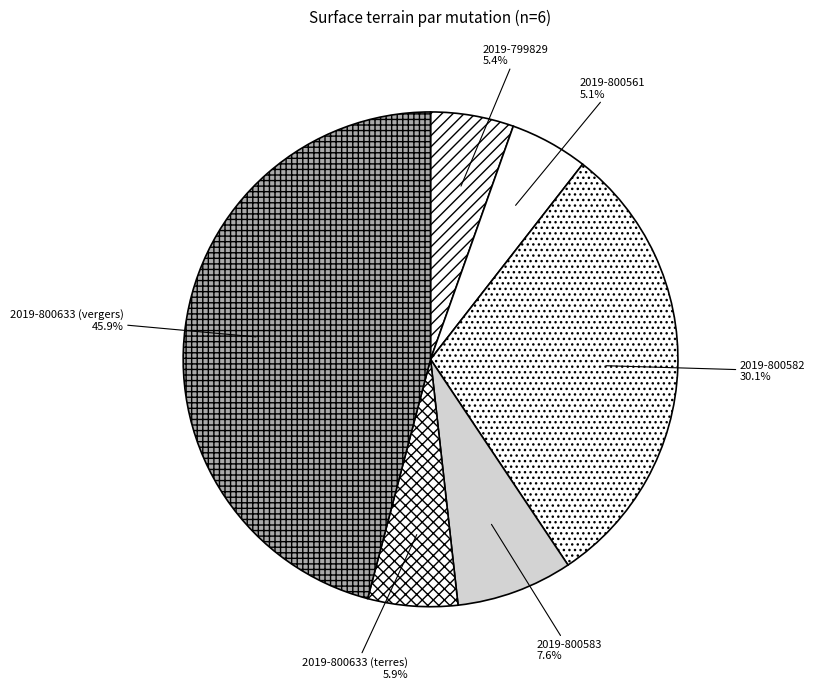

To the nearest percent, what is the difference between the 2019-800561 and 2019-800582 slice percentages?

25%